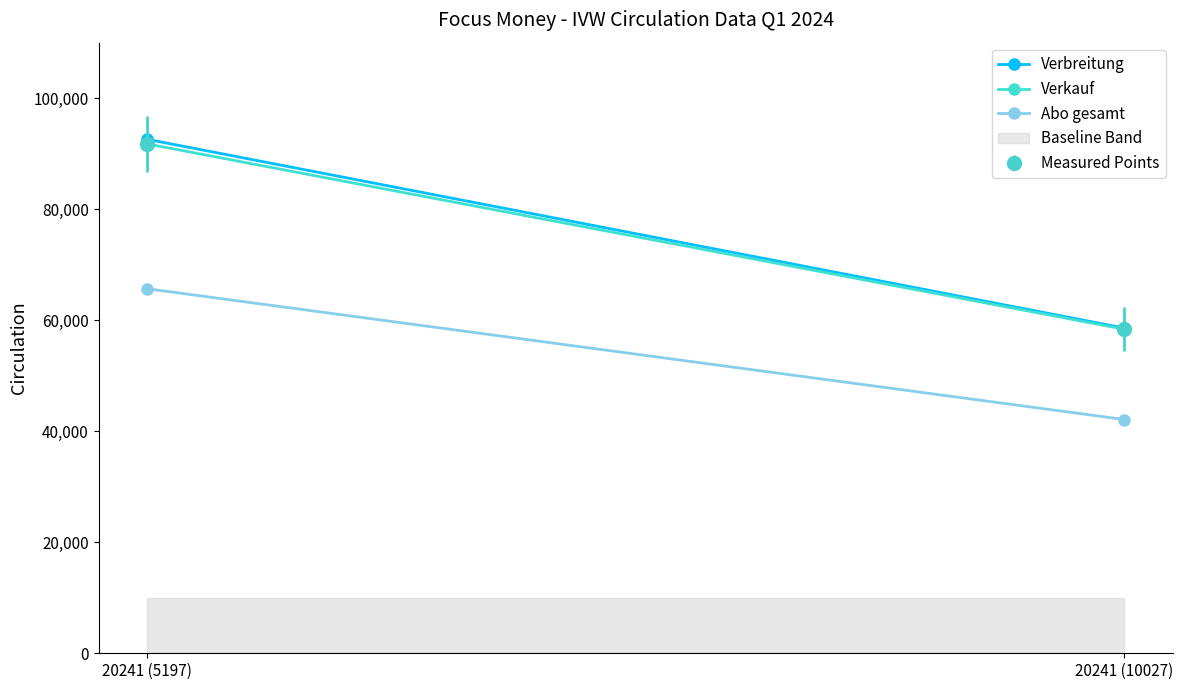

Rank the series at 20241 (10027) from highest to lowest value.

Verbreitung, Verkauf, Abo gesamt